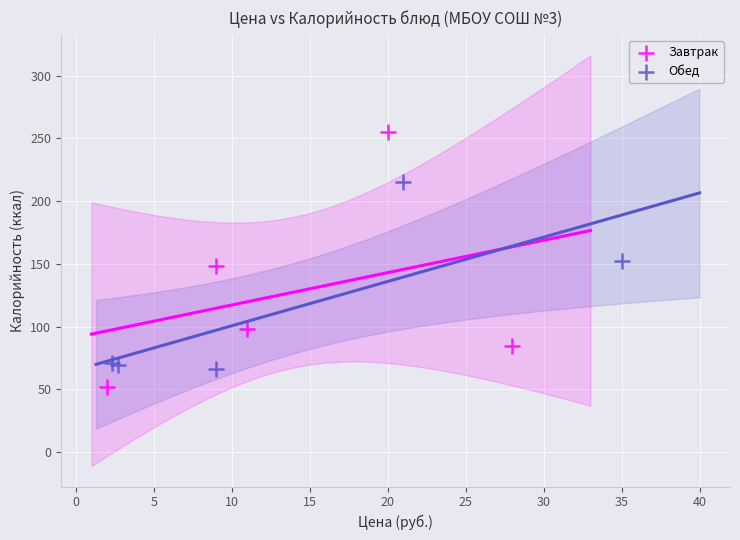

What are all the series names shown in the legend?

Завтрак, Обед